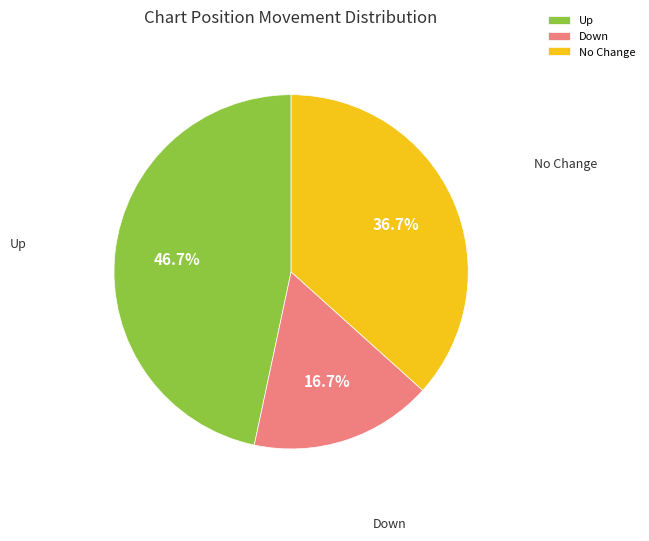

What is the largest slice in the pie chart?

Up